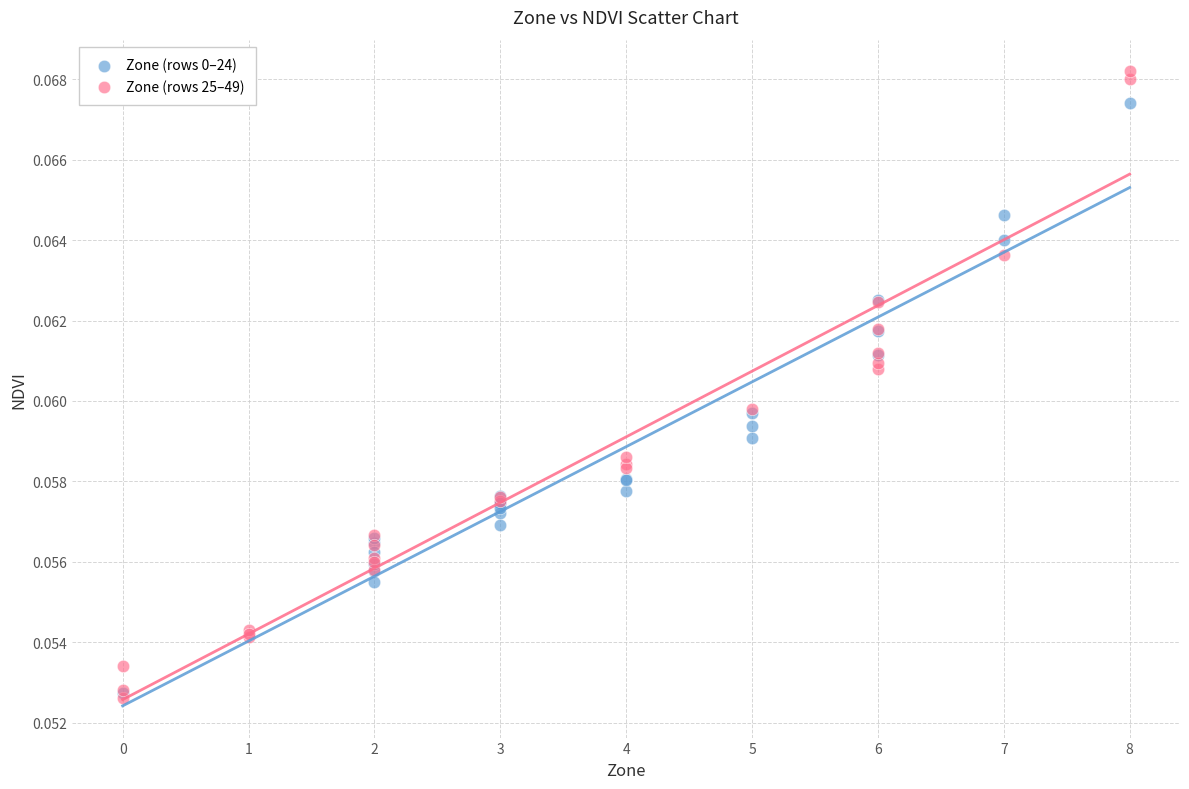

Which series contains the highest Y value?

Zone (rows 25–49)